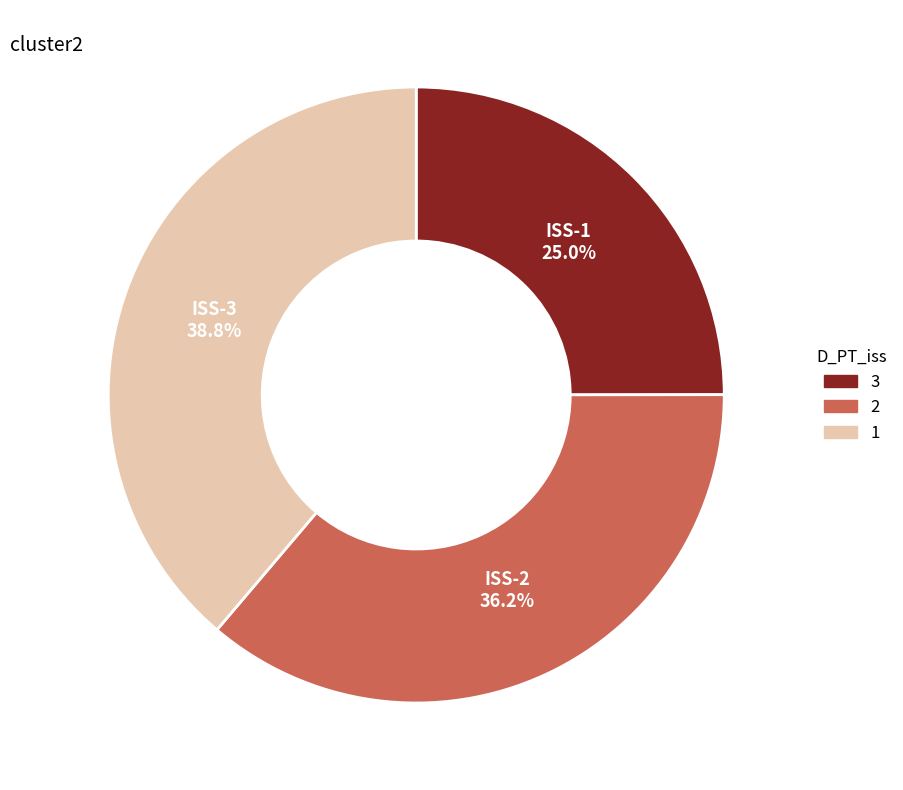

Is there any slice that represents more than half of the pie?

No